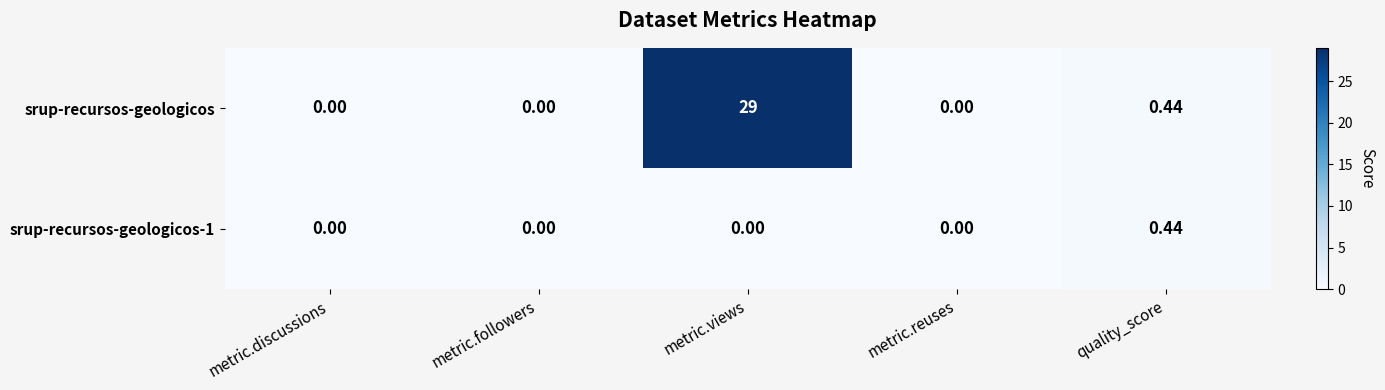

Which series has the largest total across all categories?

srup-recursos-geologicos